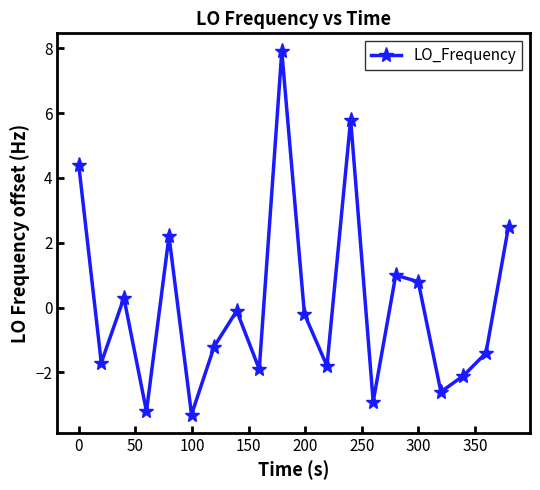

What is the value of the 9th point from the left?

-1.9